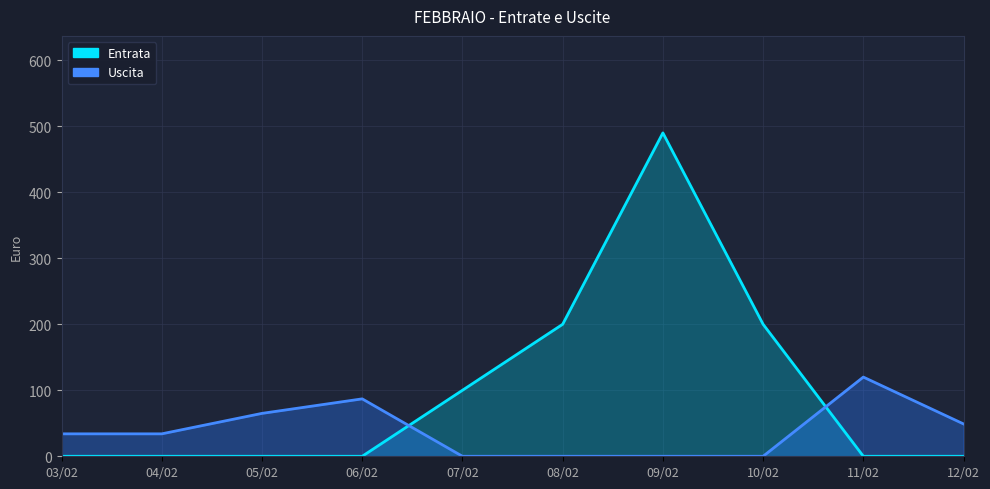

Count the number of data series in this chart.

2